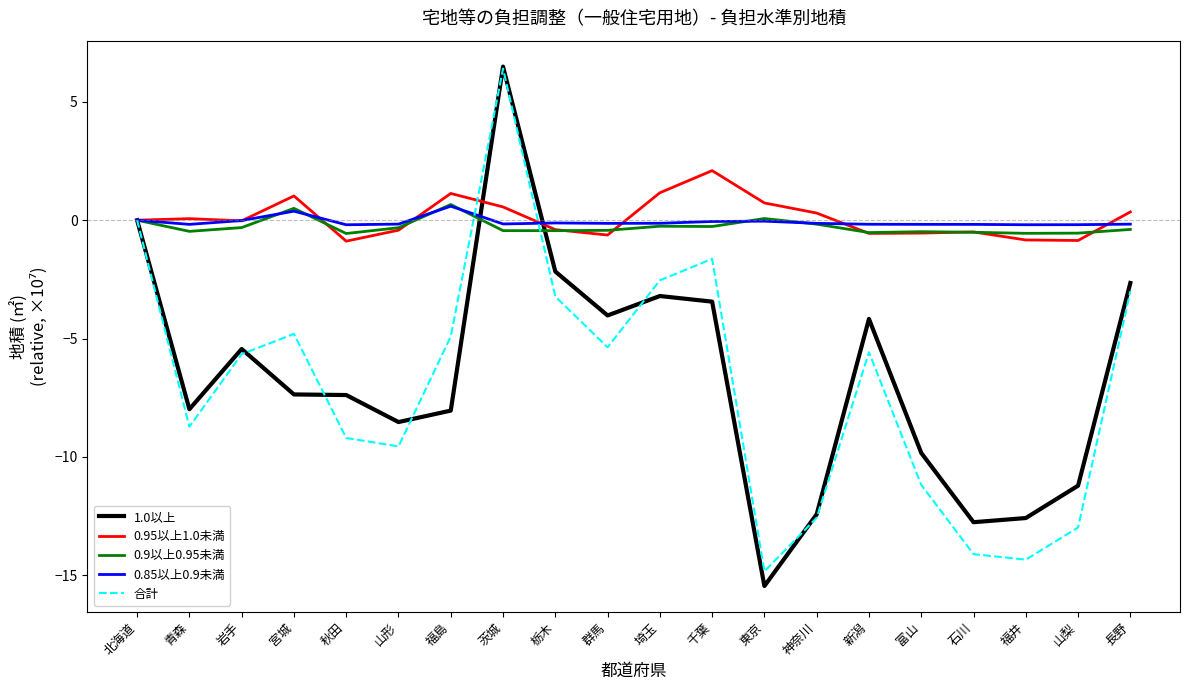

At which category is the sum across all series the highest?

茨城